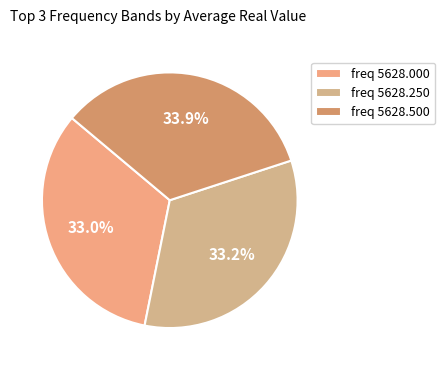

What is the largest slice in the pie chart?

freq 5628.500